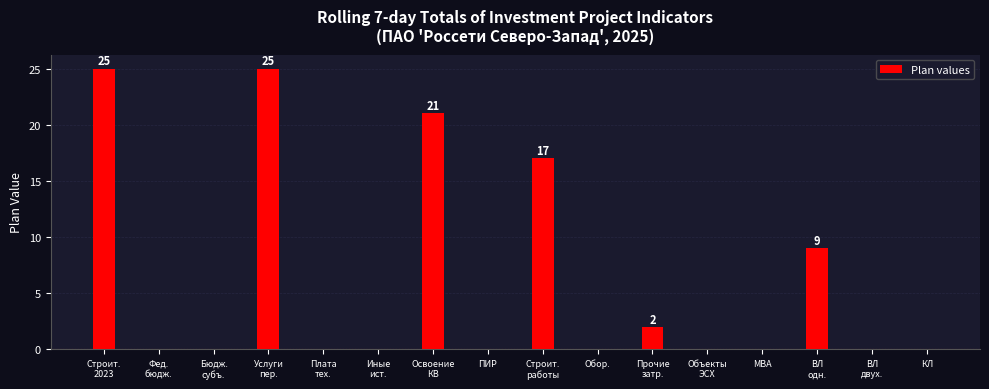

The value at ПИР is 8. True or false?

False